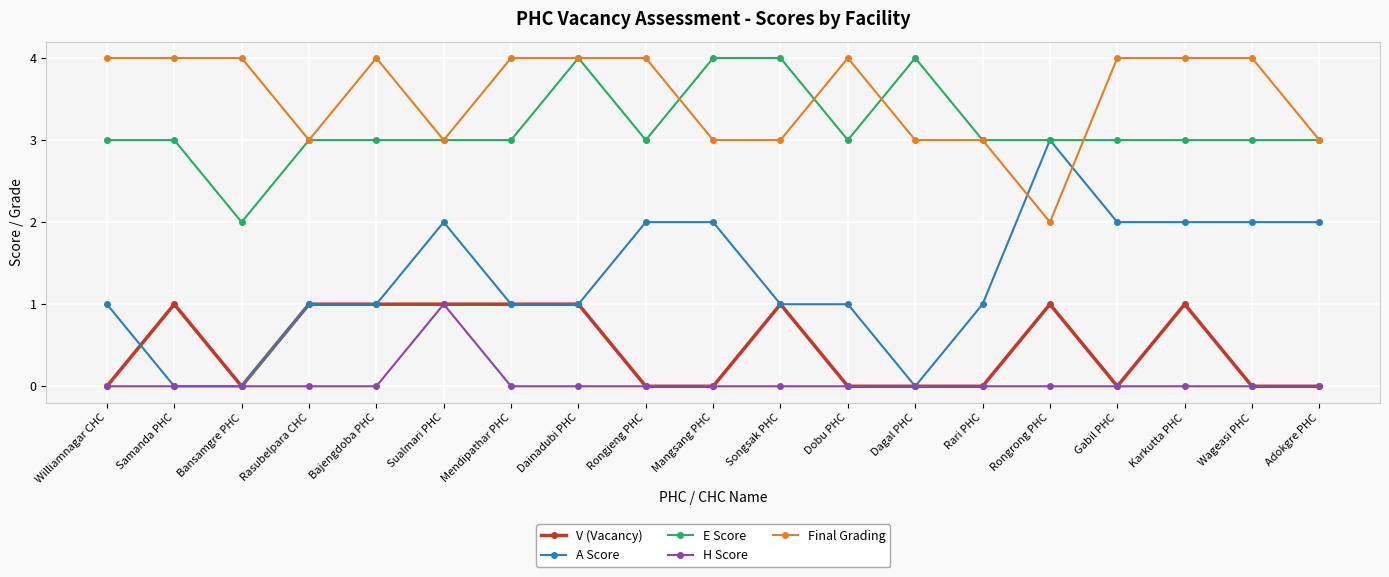

Where is the first local maximum for V (Vacancy)?

Samanda PHC